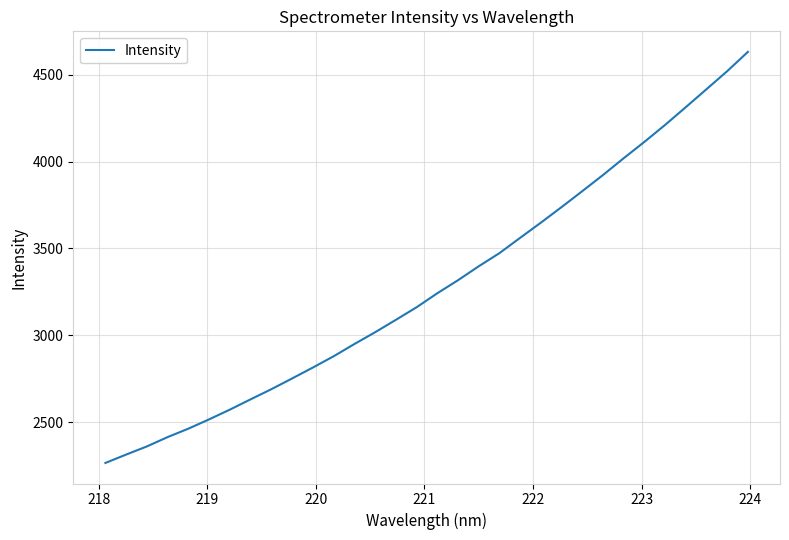

What is the greatest value displayed?

4632.6